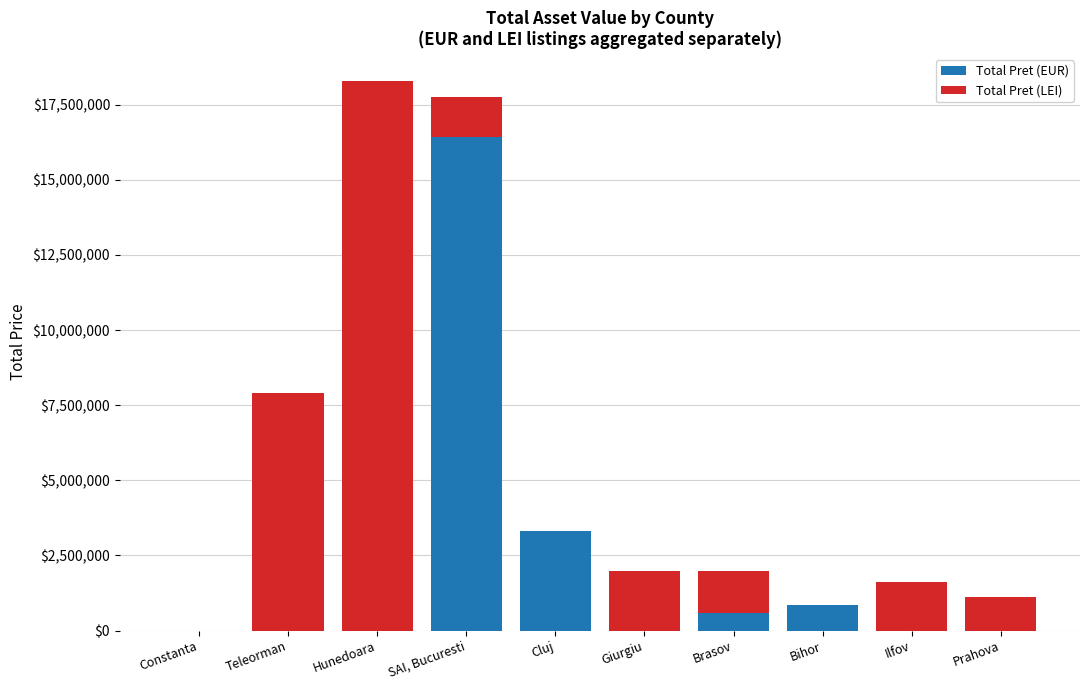

What is the highest value of the Total Pret (EUR) series?

16422300.0